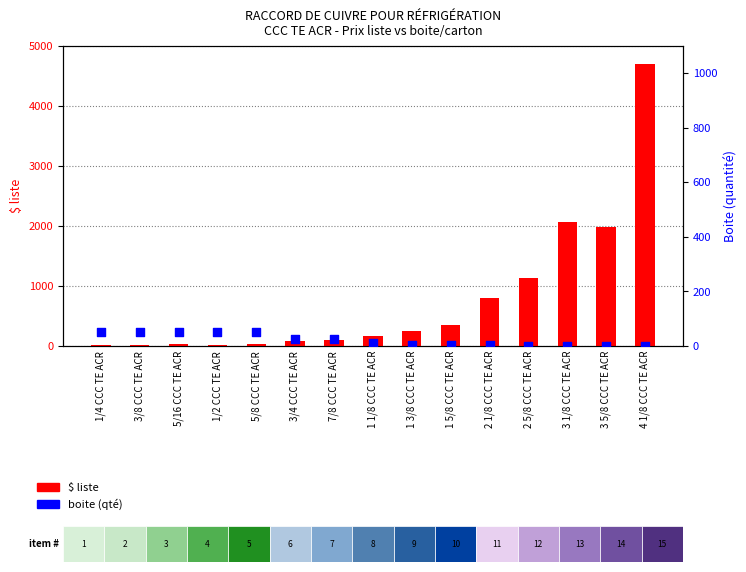

What are all the series names shown in the legend?

$ liste, boite (qté)